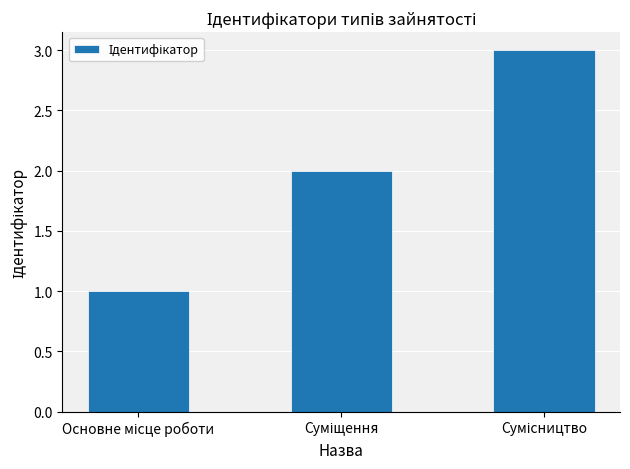

How many data points does each series have?

3